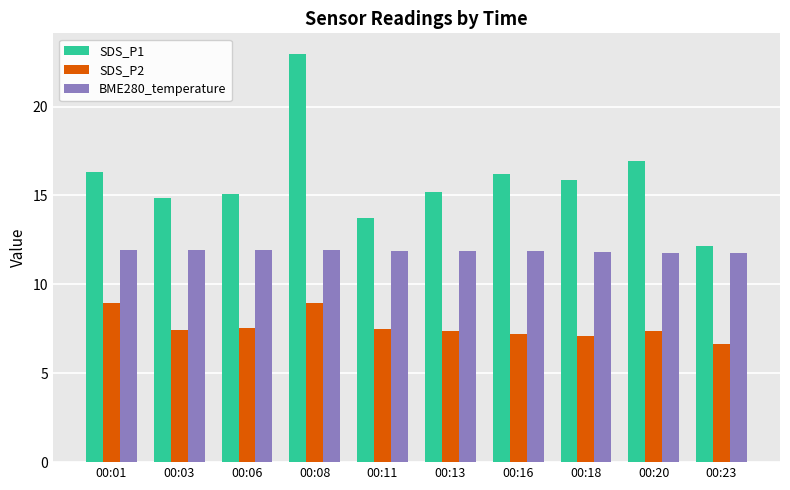

Which category has the highest value across all series?

00:08